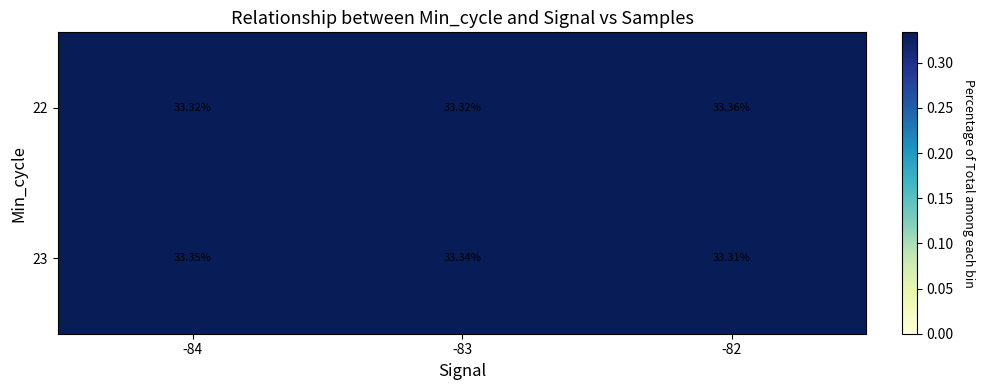

At which category does the chart reach its minimum across all series?

-82